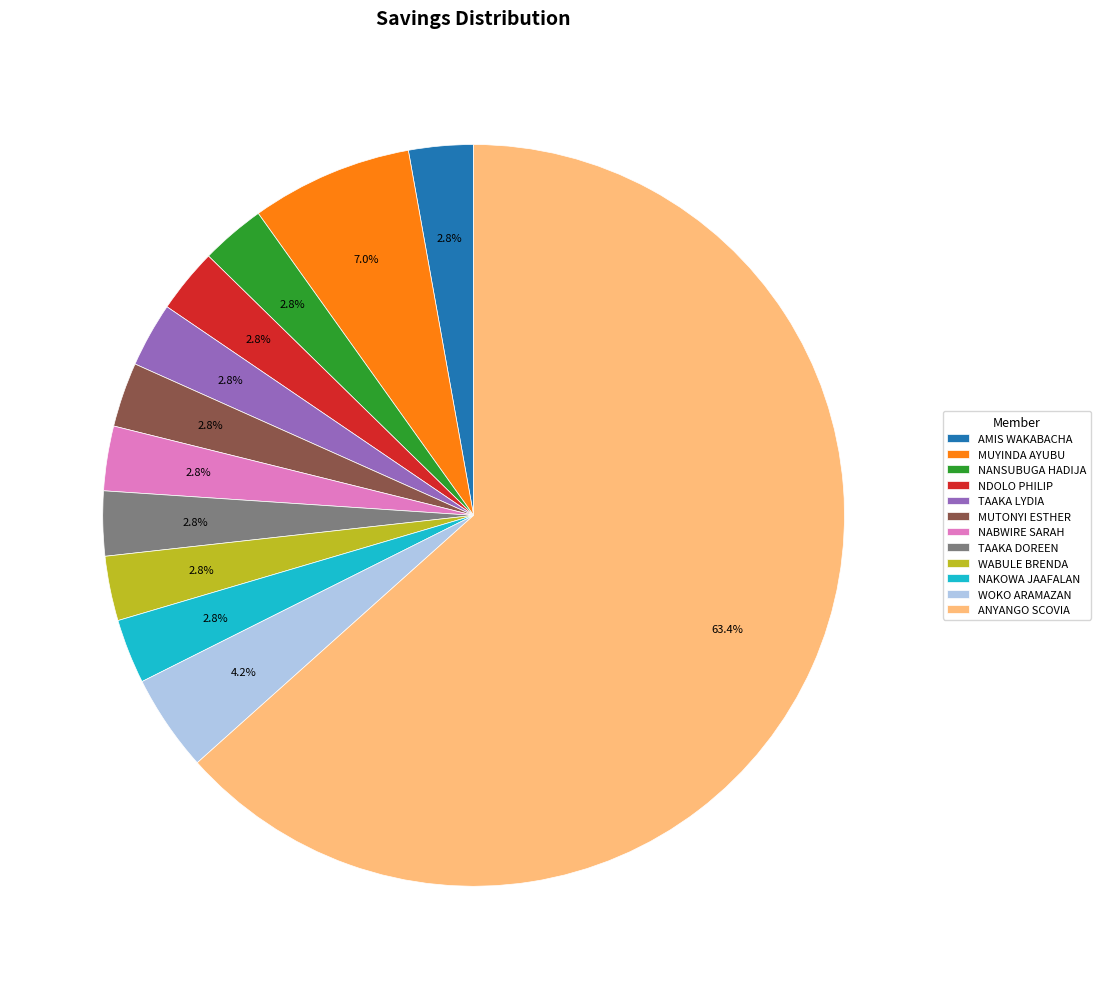

What percentage do NANSUBUGA HADIJA and AMIS WAKABACHA together represent?

5.6%